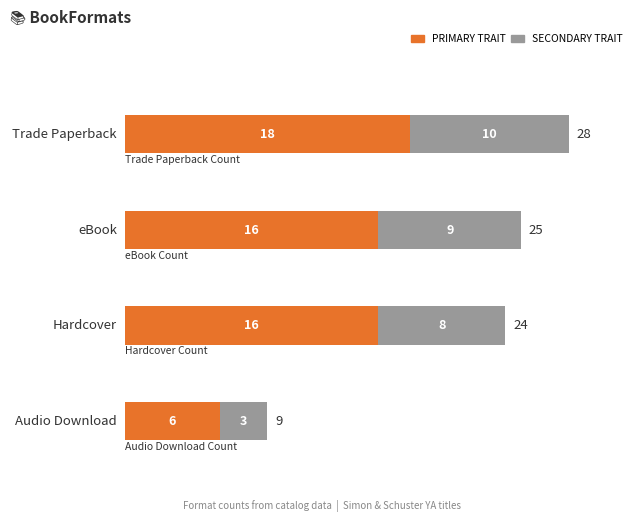

What are all the series names shown in the legend?

PRIMARY TRAIT, SECONDARY TRAIT